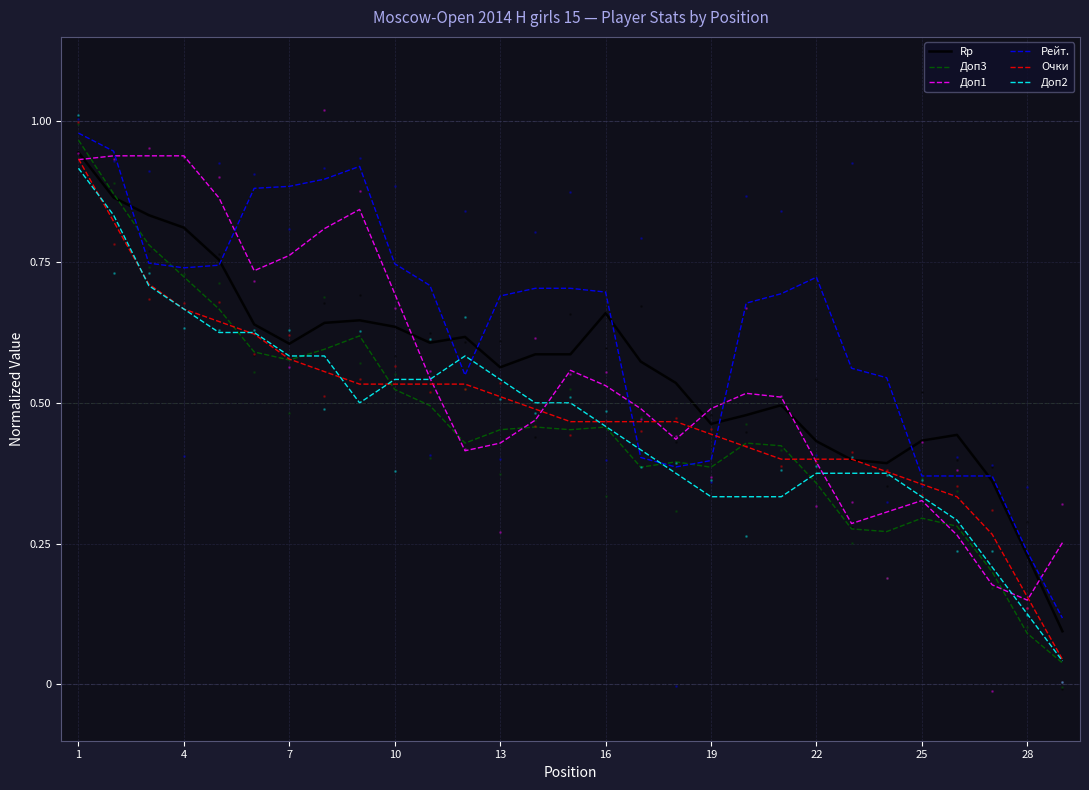

How many series are shown in this chart?

6